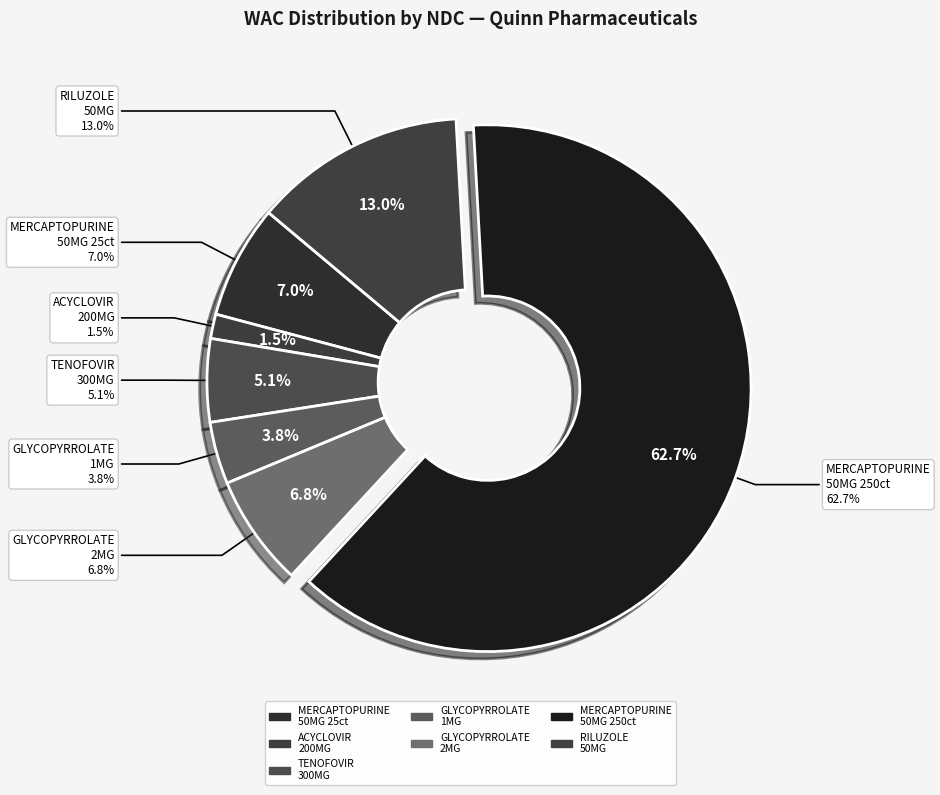

Is there any slice that represents more than half of the pie?

Yes